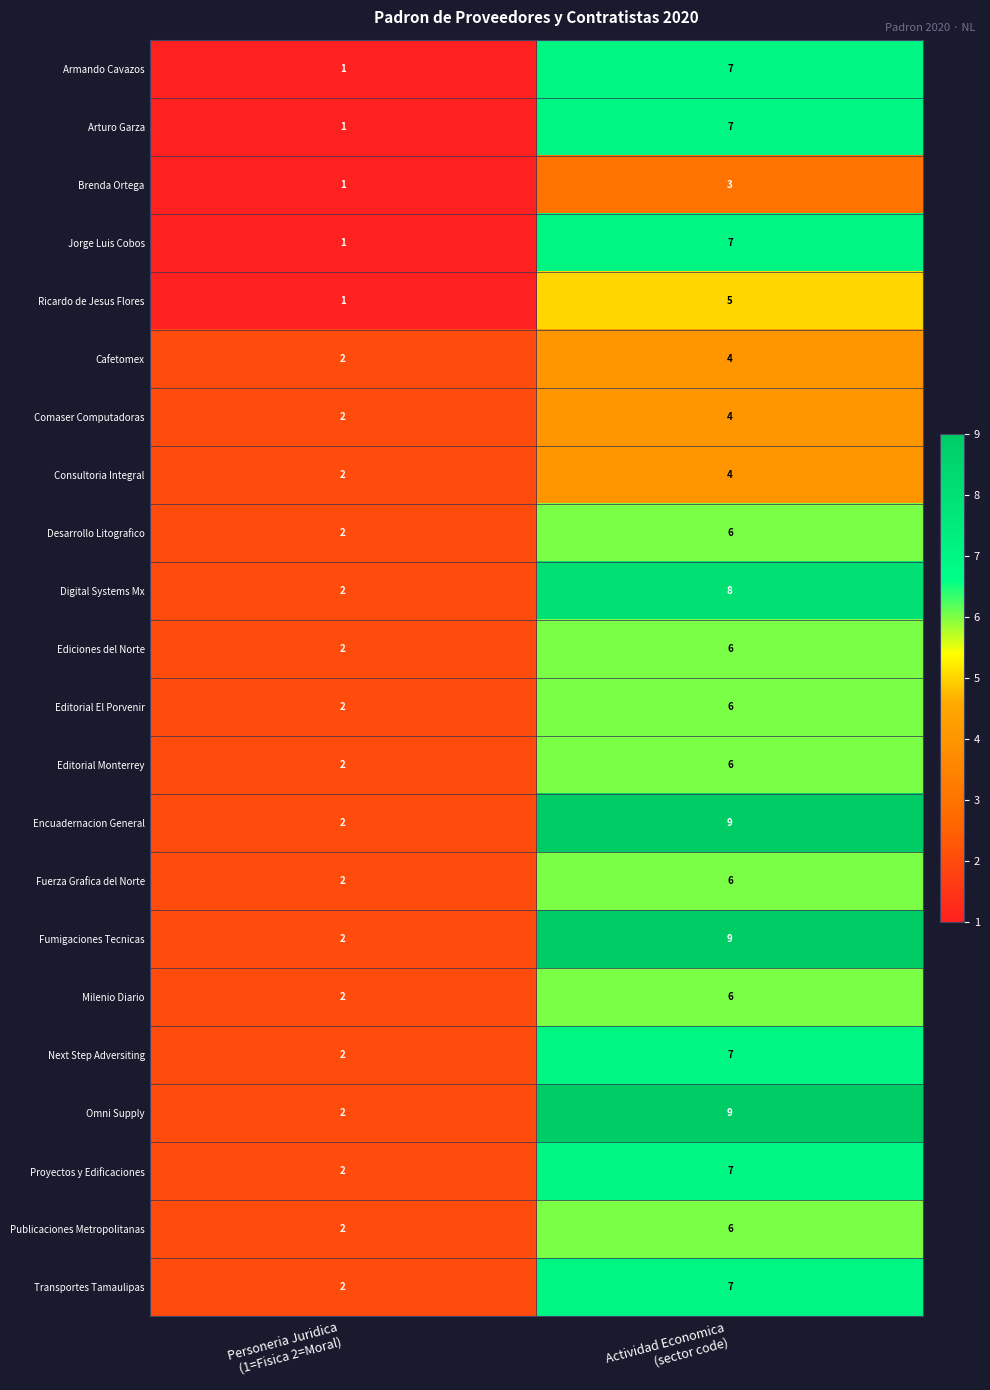

What is the highest value of the Ediciones del Norte series?

6